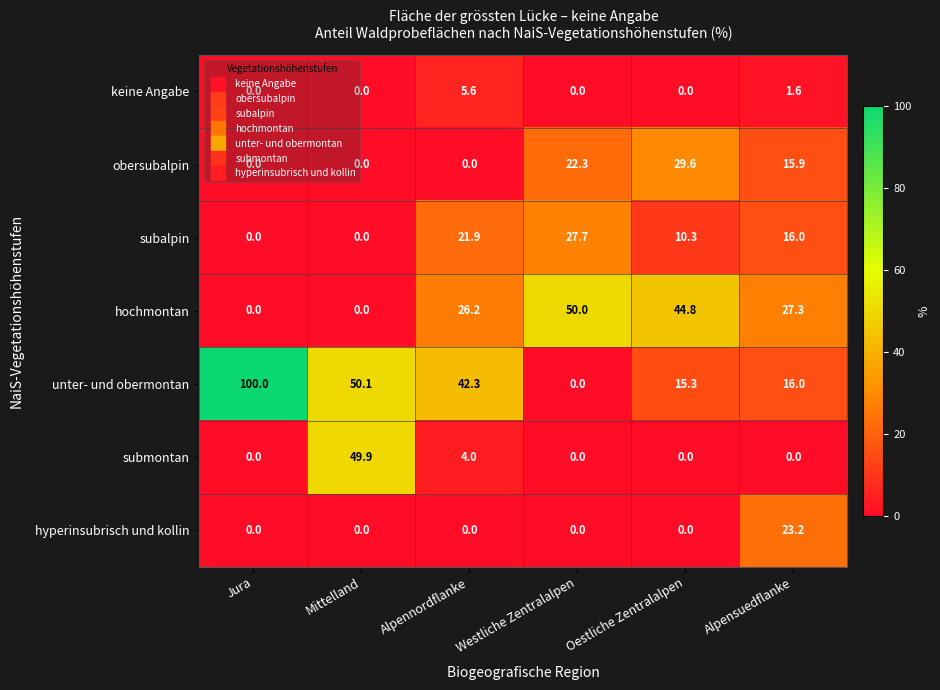

The value of hyperinsubrisch und kollin at Mittelland is 11.1. True or false?

False